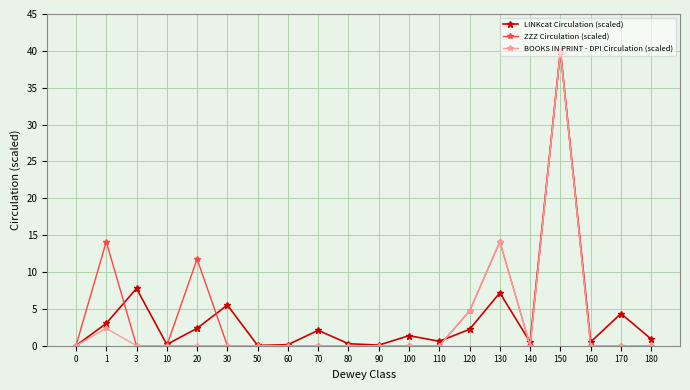

In LINKcat Circulation (scaled), how many points are lower than both neighbors (excluding endpoints)?

6